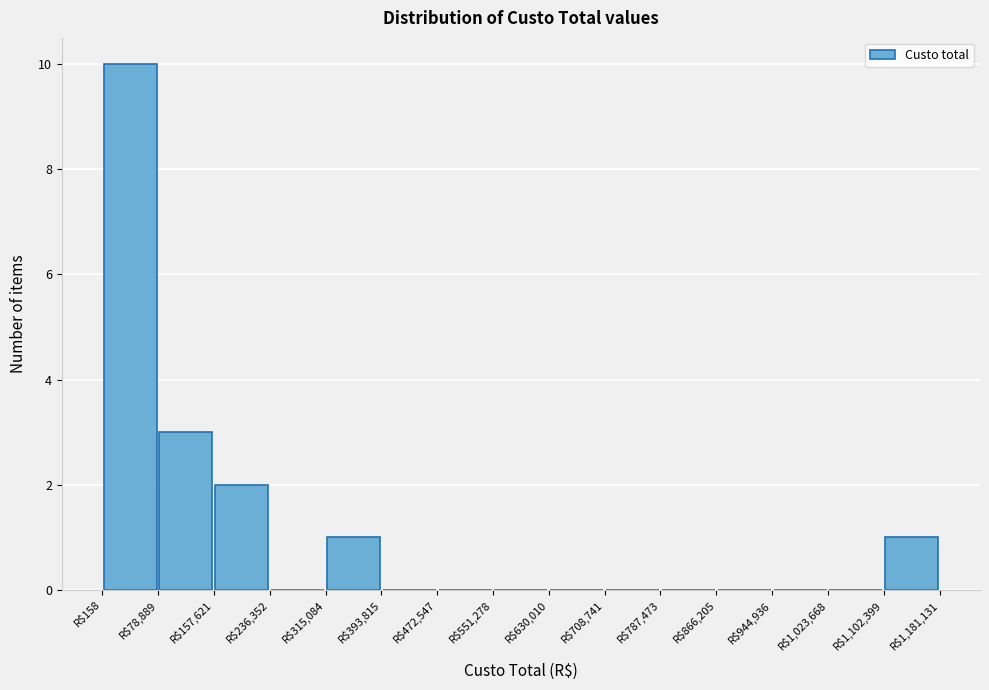

Reading left to right, list every bar in this chart as the range it spans on the x-axis followed by its height. Neither the bar edges nor the heights are printed on the chart, so give them approximately, as read against the axes.

0 to 80000: 10
80000 to 160000: 3
160000 to 240000: 2
240000 to 320000: 0
320000 to 390000: 1
390000 to 470000: 0
470000 to 550000: 0
550000 to 630000: 0
630000 to 710000: 0
710000 to 790000: 0
790000 to 870000: 0
870000 to 940000: 0
940000 to 1020000: 0
1020000 to 1100000: 0
1100000 to 1180000: 1